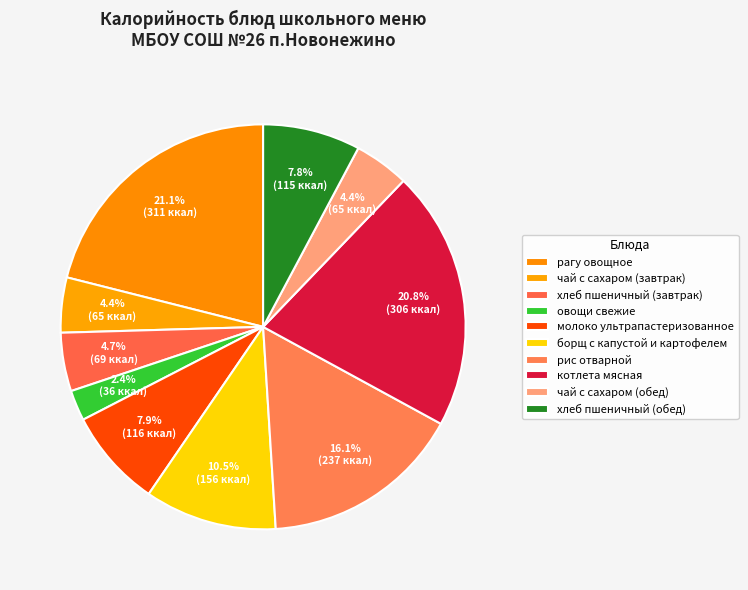

How many segments does this pie chart have?

10